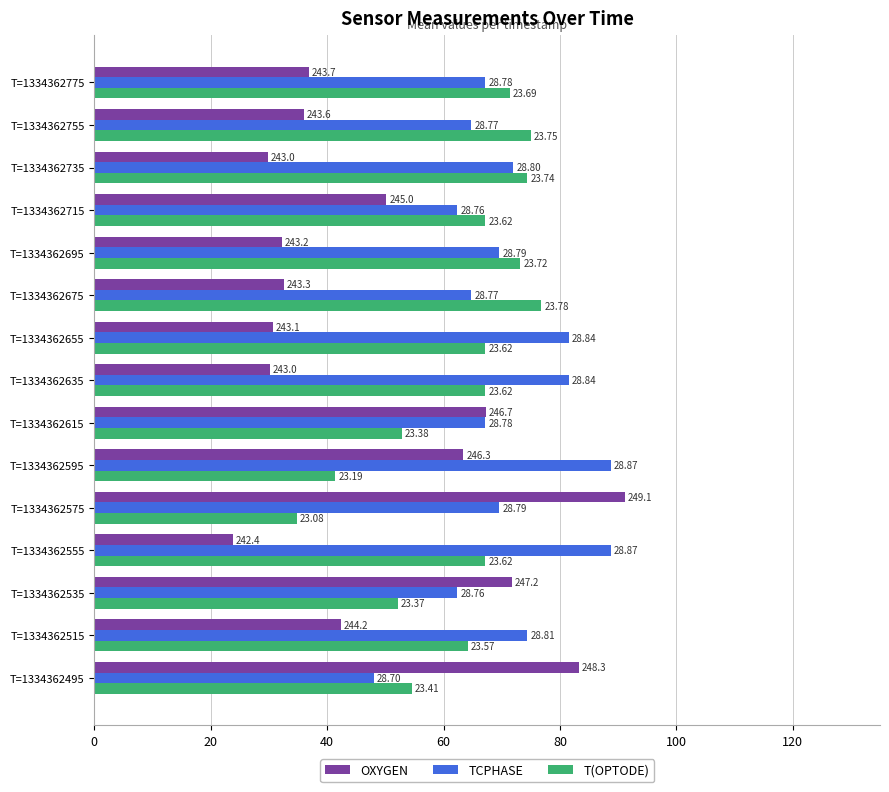

What are all the series names shown in the legend?

OXYGEN, TCPHASE, T(OPTODE)